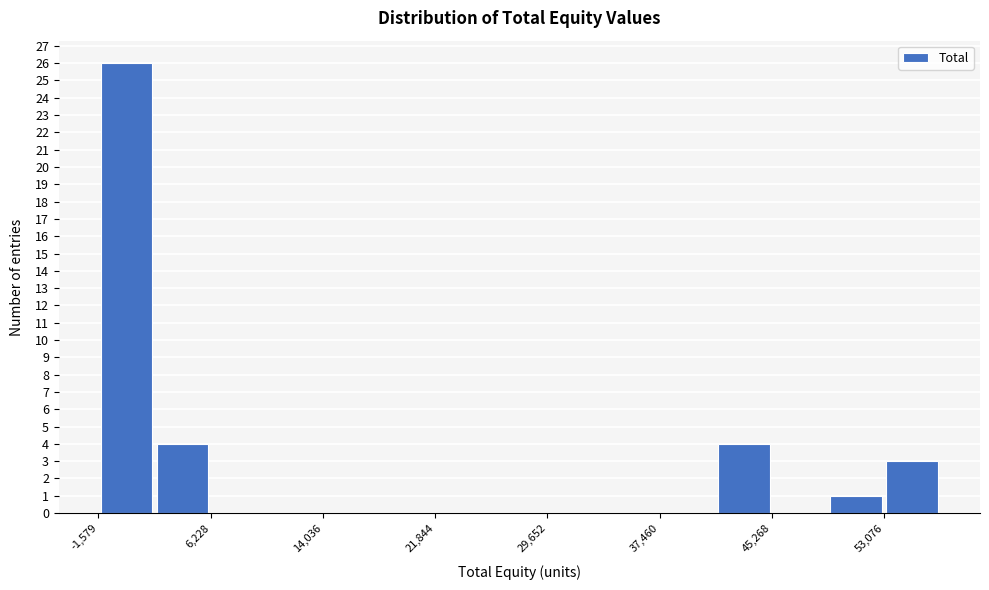

Read against the x-axis, roughly where is the centre of the tallest bar?

0